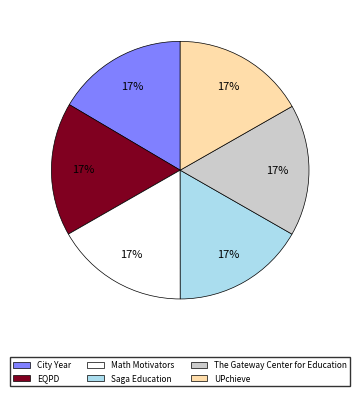

To the nearest percent, what portion does EQPD represent?

17%